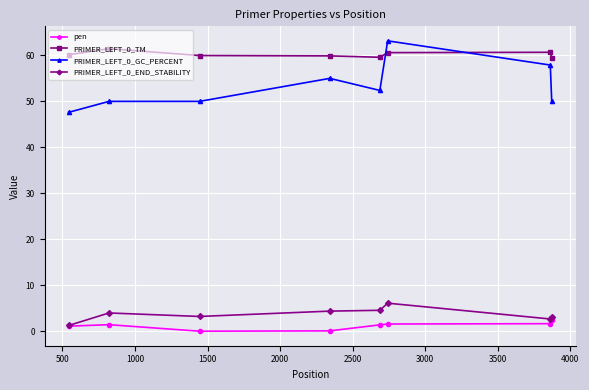

How many categories are shown in the chart?

8